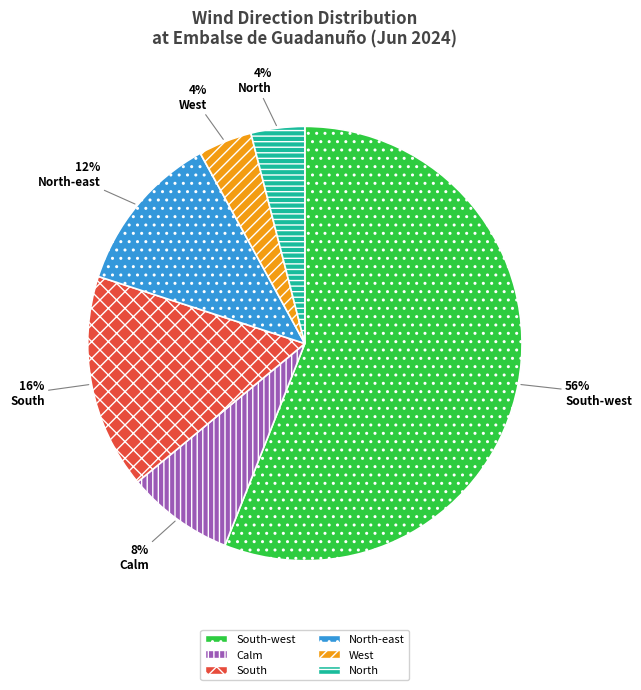

To the nearest percent, what is the difference between the largest and smallest slice percentages?

52%